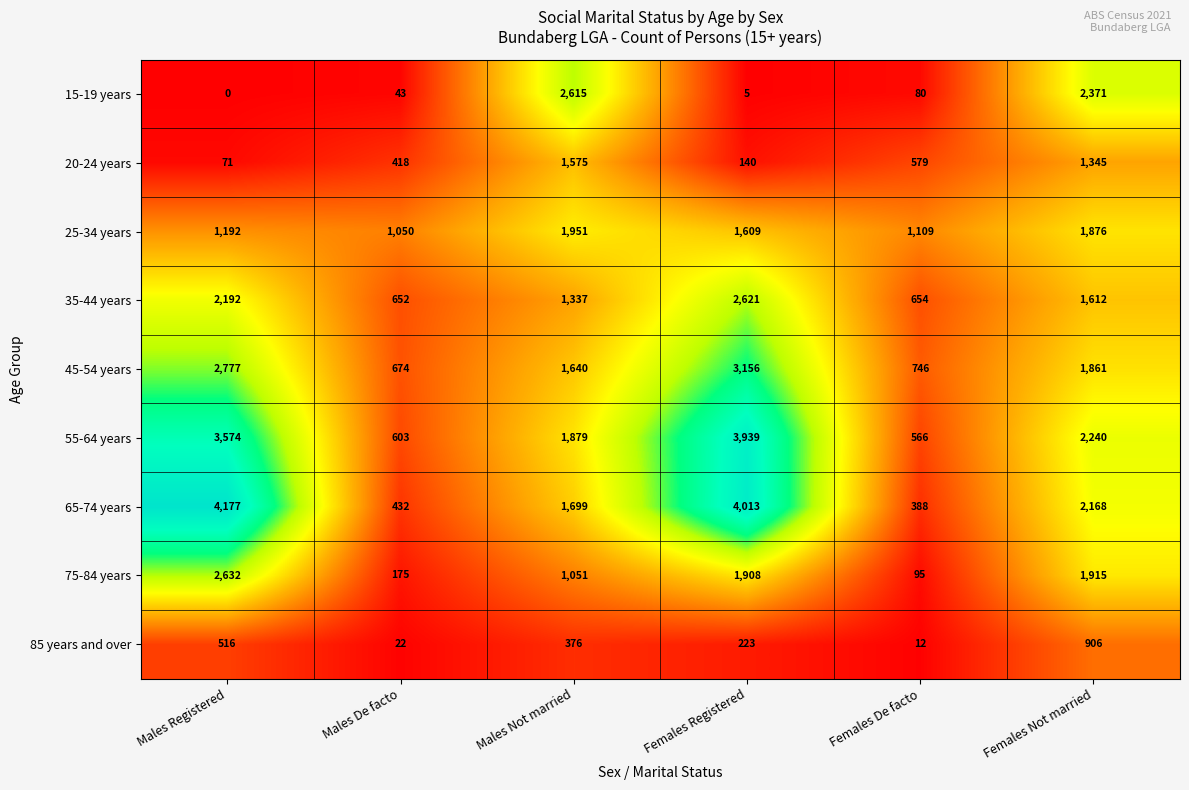

What is the difference between the highest and lowest values at Males Not married?

2239